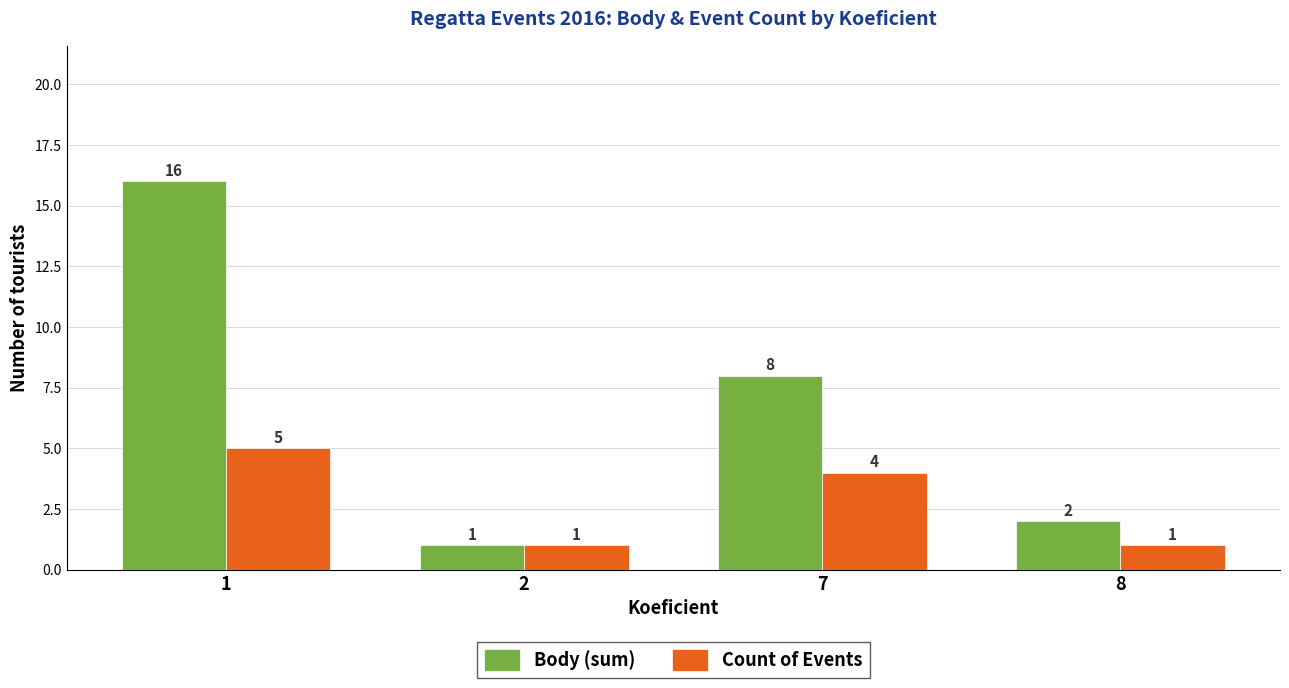

Which series has the largest range (max minus min)?

Body (sum)